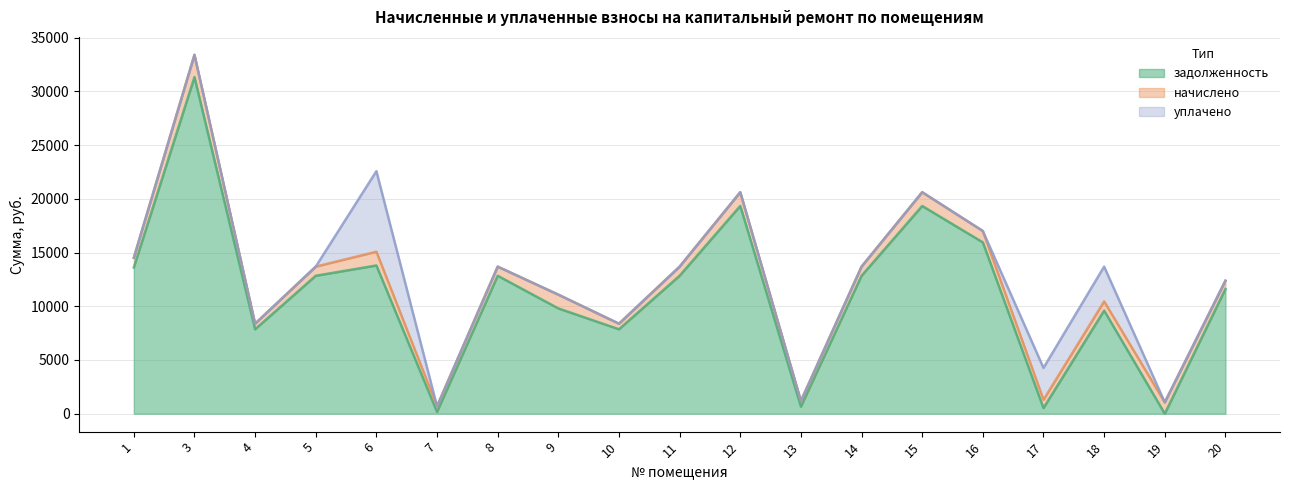

Which label corresponds to the largest value in the chart?

3